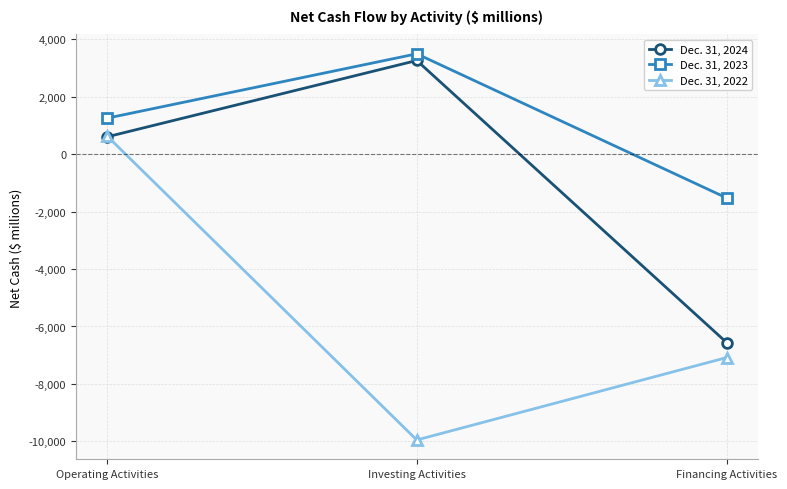

The Dec. 31, 2024 series shows 3261 at Investing Activities. True or false?

True